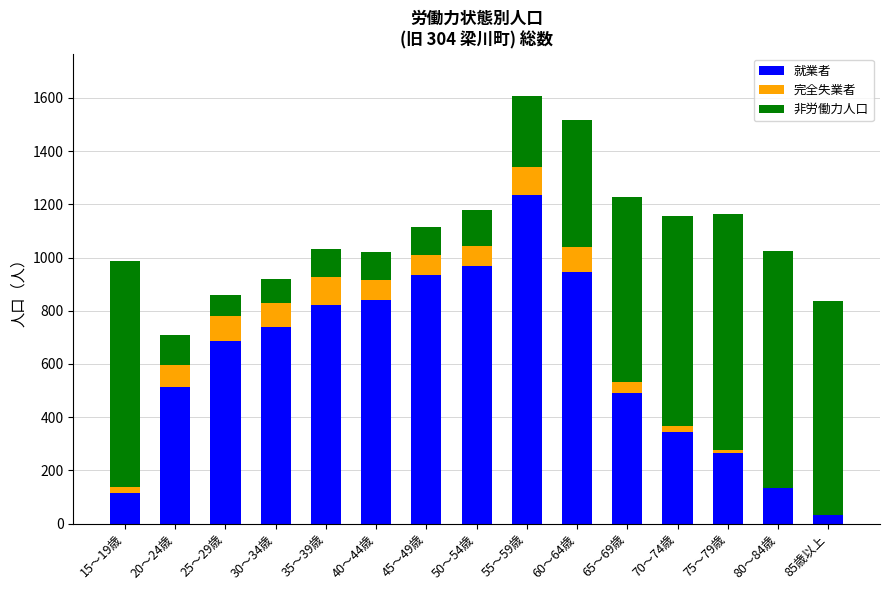

At which label does 就業者 reach its peak?

55～59歳